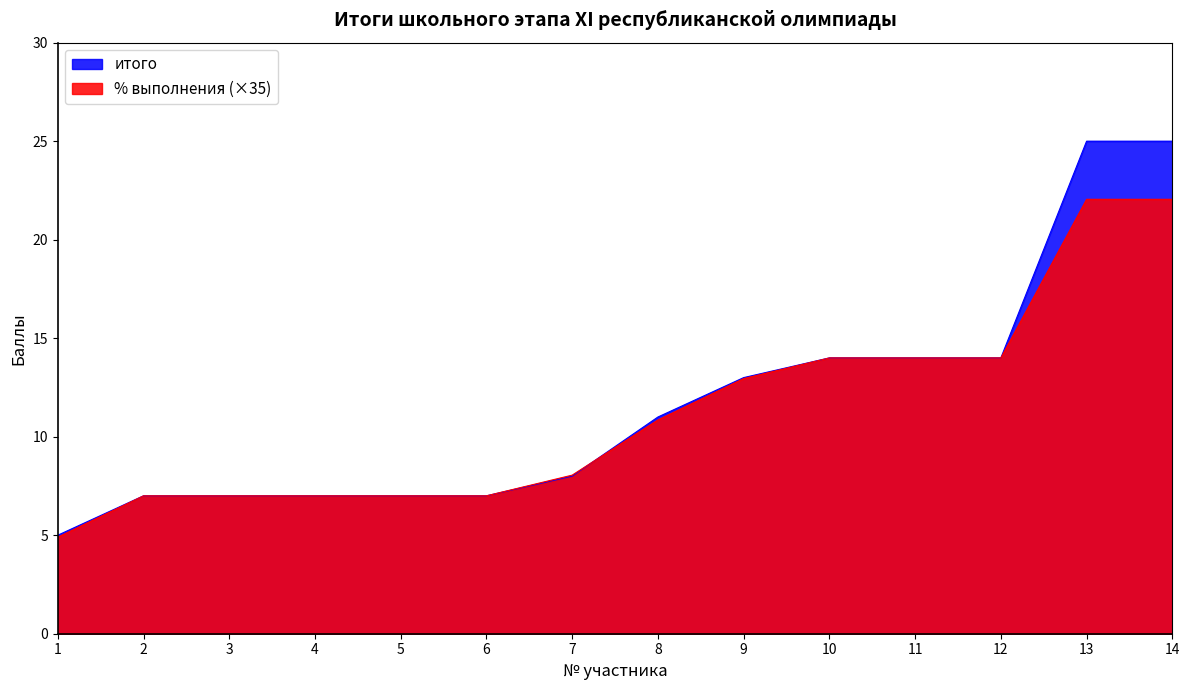

List the series in order of their overall mean, lowest first.

% выполнения (×35), итого